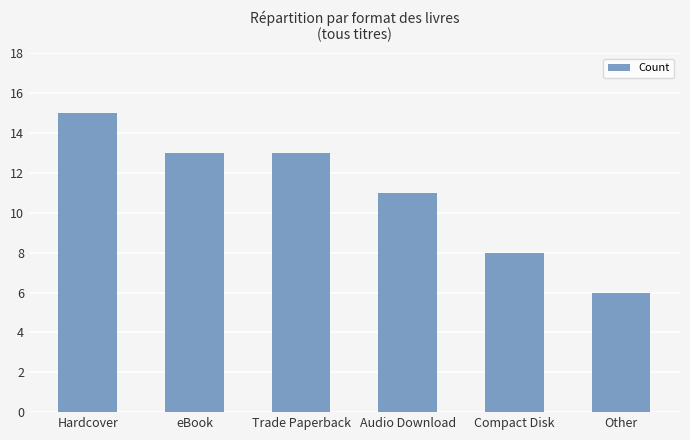

Reading right to left, list all the values displayed in this chart.

6	8	11	13	13	15